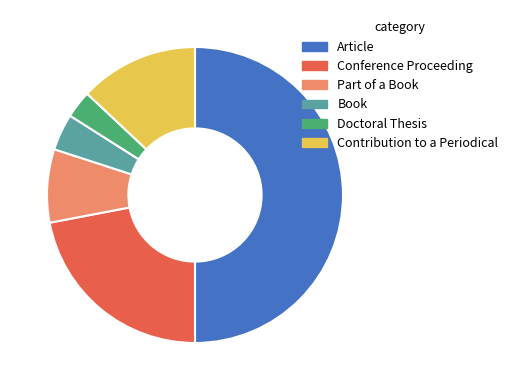

What is the largest slice in the pie chart?

Article